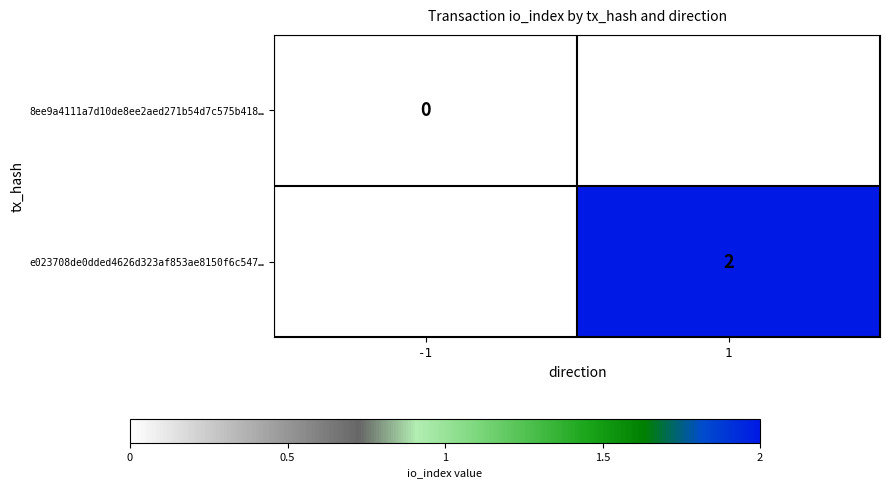

At 1, list the series in order from smallest to largest.

8ee9a4111a7d10de8ee2aed271b54d7c575b418…, e023708de0dded4626d323af853ae8150f6c547…